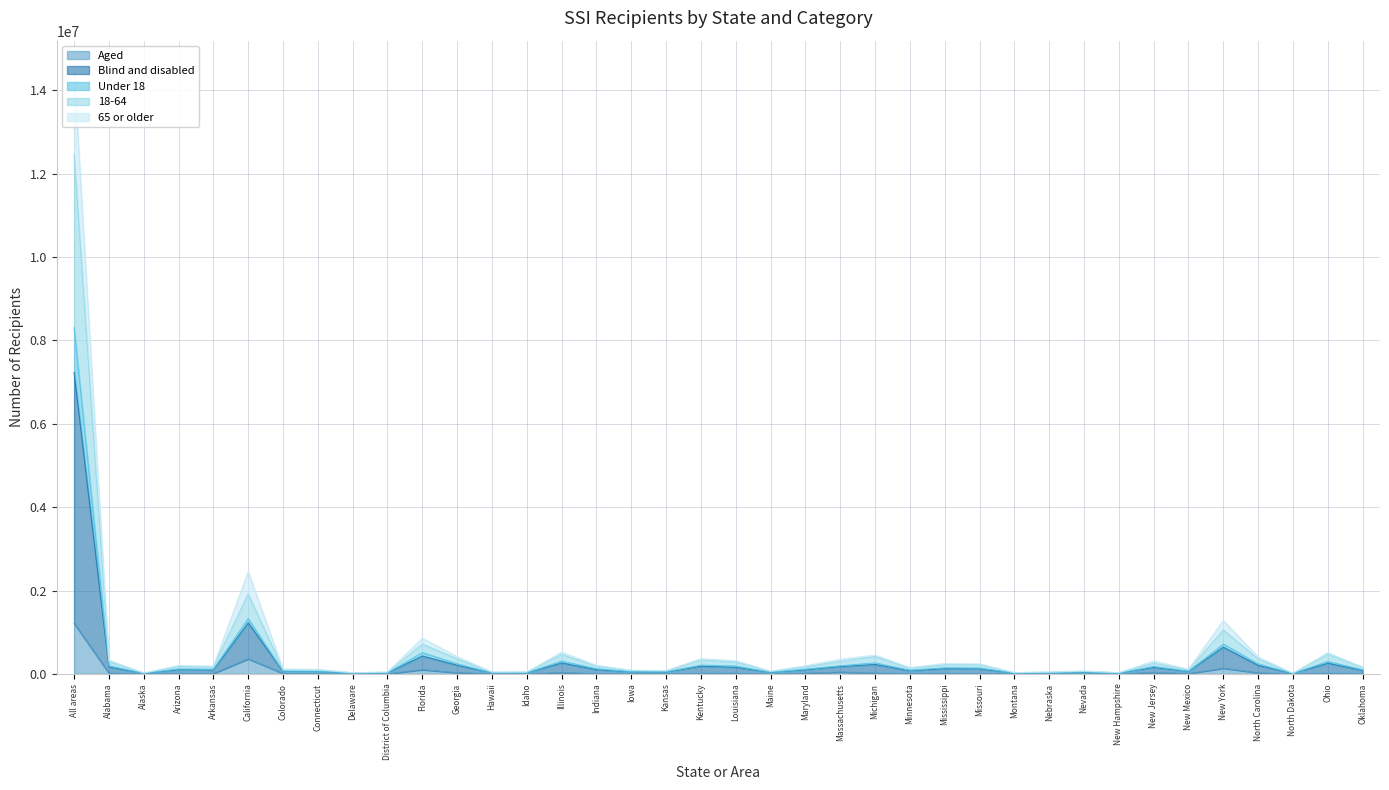

Where does the Aged series first go above 9230?

All areas